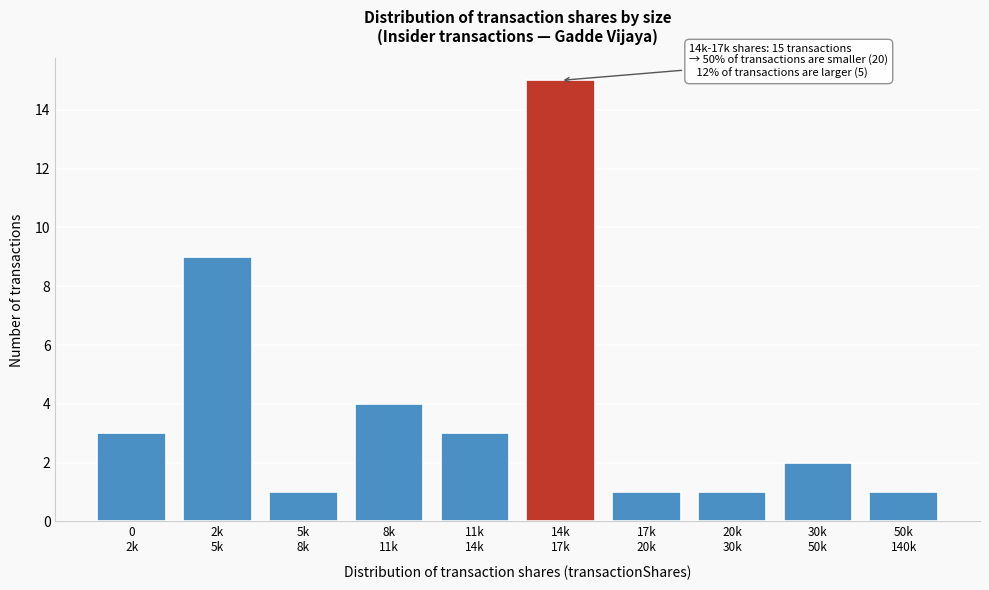

Reading left to right, what are all the values shown in this chart?

3	9	1	4	3	15	1	1	2	1